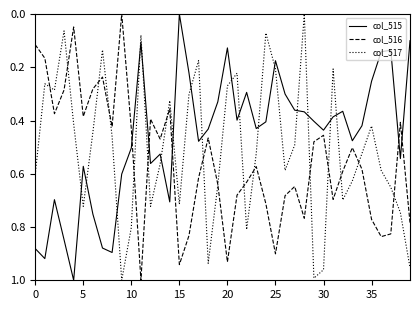

In col_516, how many points are lower than both neighbors (excluding endpoints)?

11